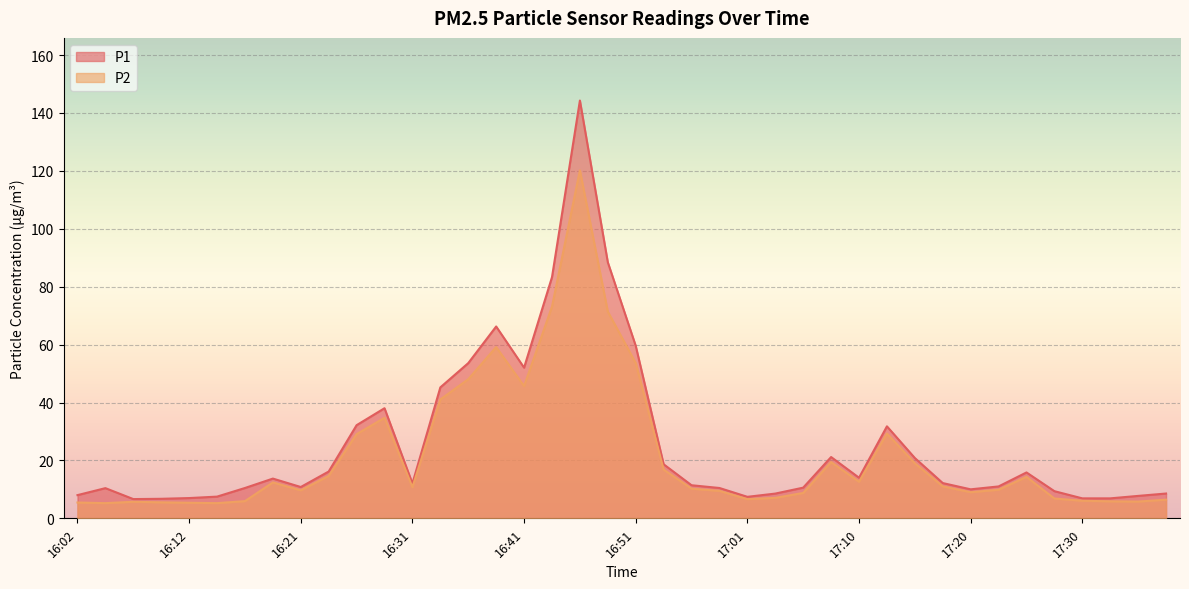

What is the average value of the P1 series?

25.4